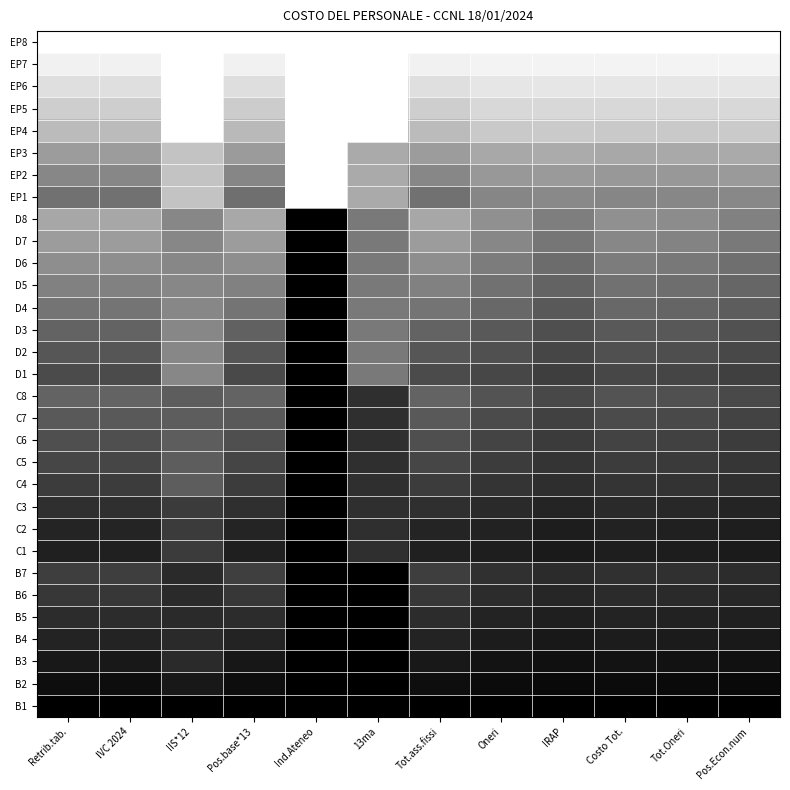

Which label corresponds to the largest value in the chart?

Retrib.tab.